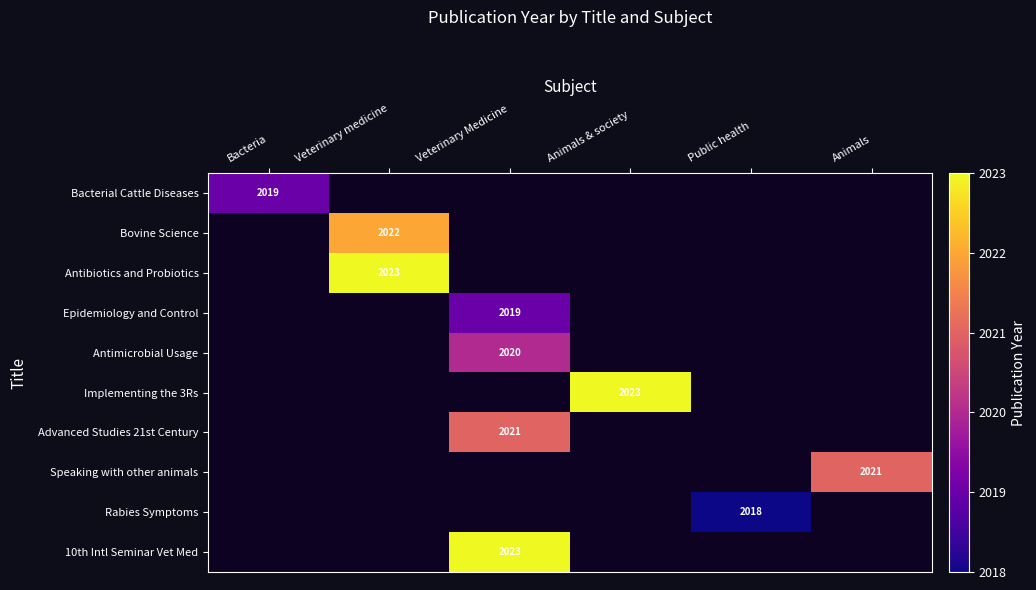

True or false: Speaking with other animals has a value of 2917 at Animals.

False